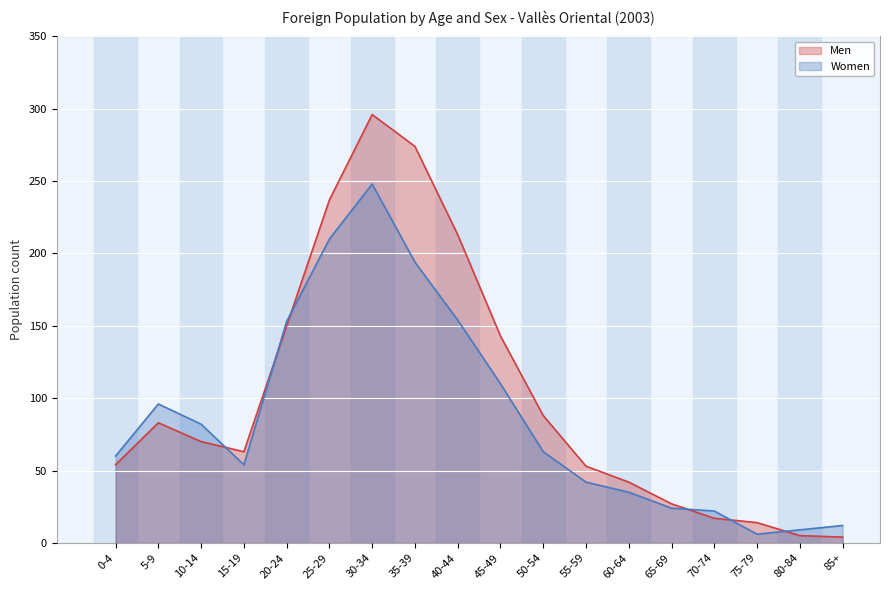

List the series in order of their overall mean, lowest first.

Women, Men